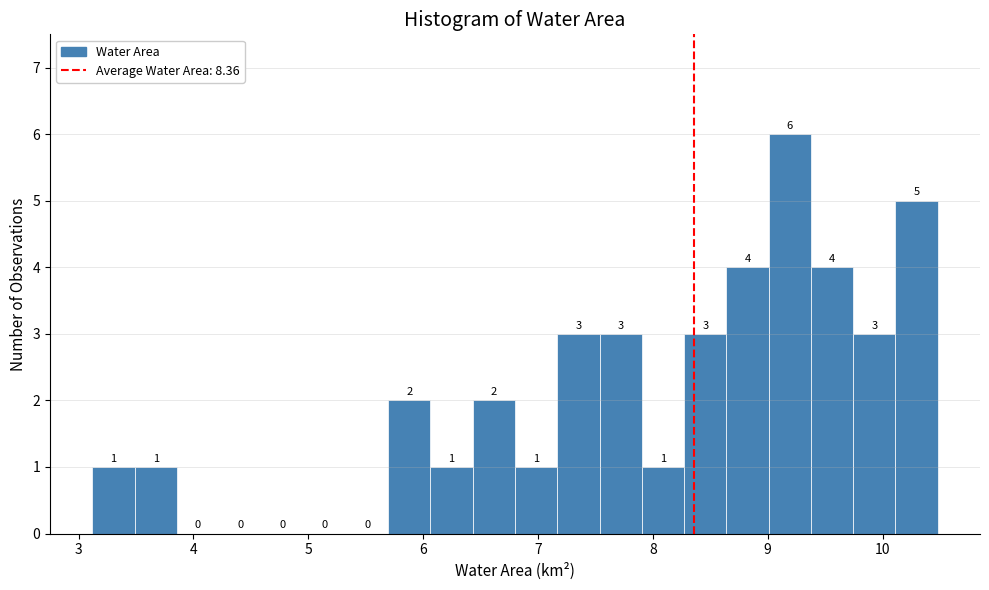

Read against the x-axis, roughly where is the centre of the tallest bar?

9.2